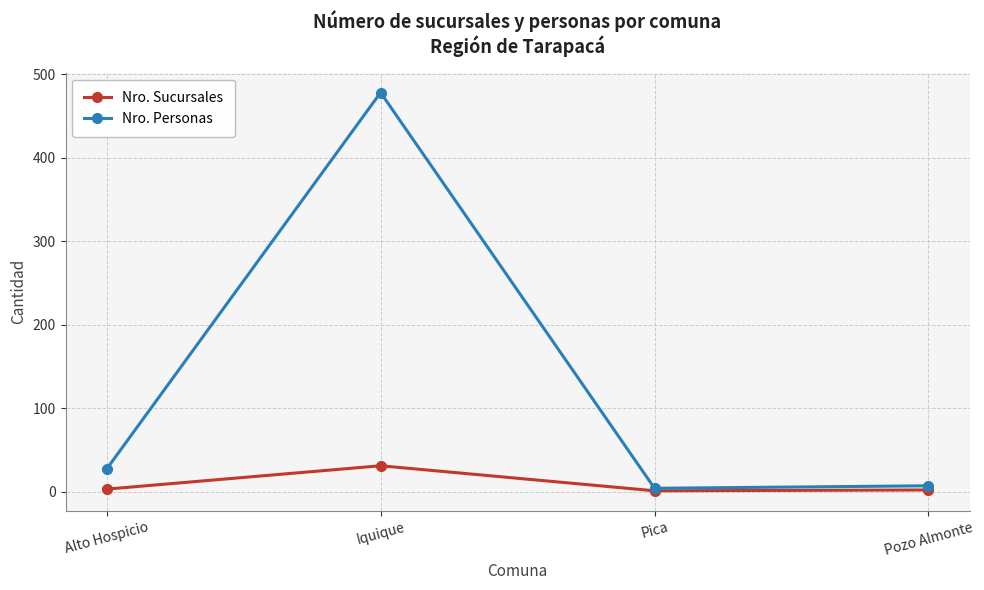

How many series are shown in this chart?

2